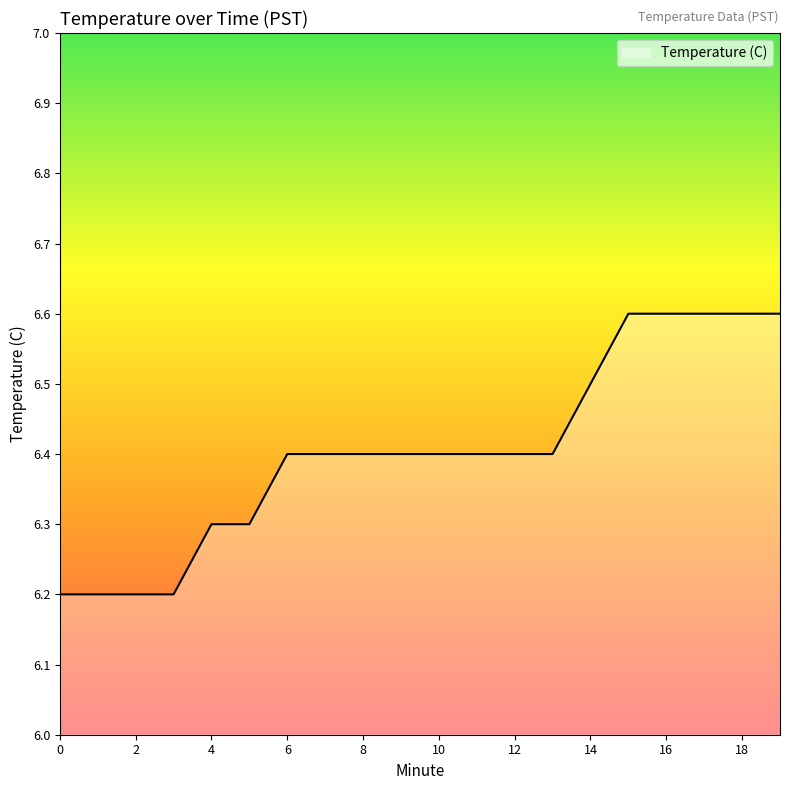

What is the minimum value shown in the chart?

6.2